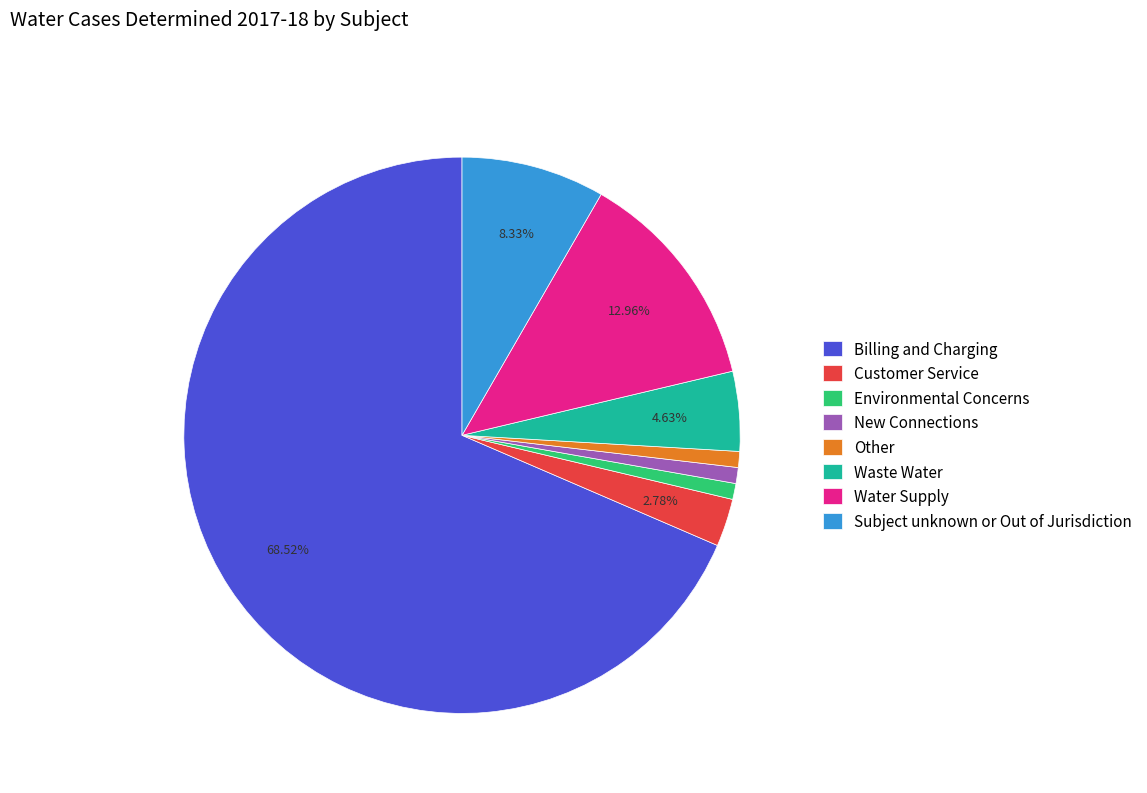

Is the sum of Waste Water and Water Supply greater than half?

No